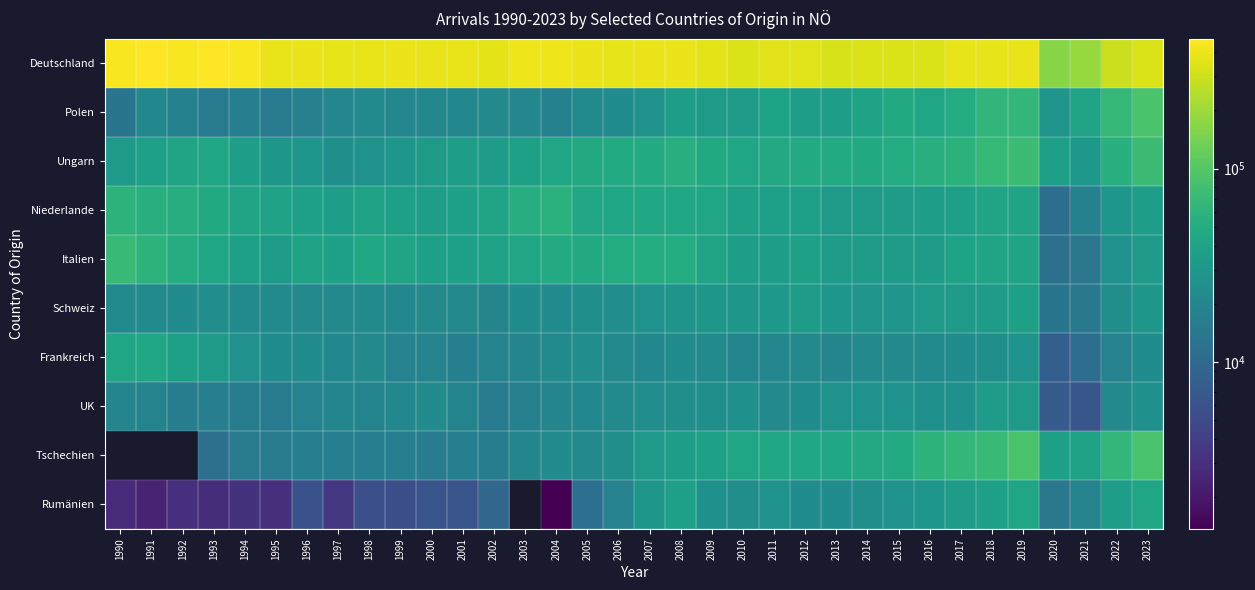

Is the value of Deutschland at 2023 greater than the value of Schweiz at 2015?

Yes